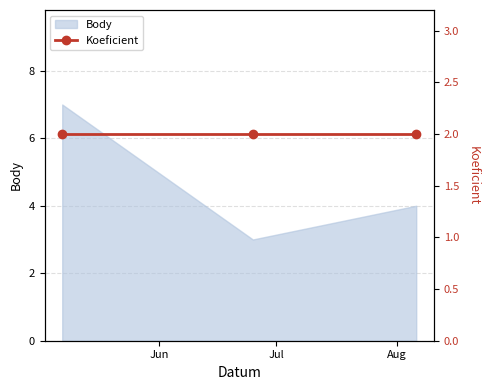

Which has a higher value, 2022-08-06 or 2022-06-25?

2022-08-06